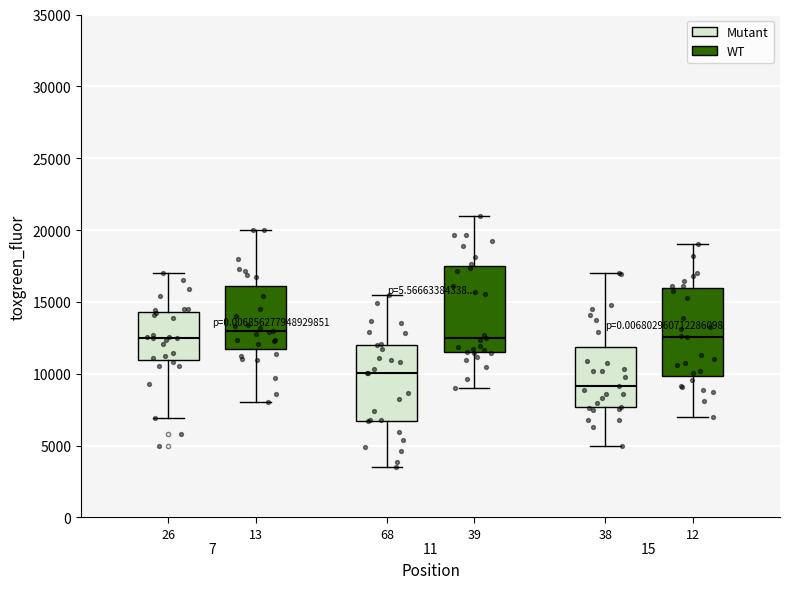

Reading left to right, transcribe this box plot: for each box, give where its median line is, the range the box spans, and where its two whiskers end, as read against the y-axis. The values are not printed on the chart, so give them approximately, as read against the axis.

26: median 12500, box 11000 to 14500, whiskers 7000 to 17000
13: median 13000, box 11500 to 16000, whiskers 8000 to 20000
68: median 10000, box 6500 to 12000, whiskers 3500 to 15500
39: median 12500, box 11500 to 17500, whiskers 9000 to 21000
38: median 9000, box 7500 to 12000, whiskers 5000 to 17000
12: median 12500, box 10000 to 16000, whiskers 7000 to 19000